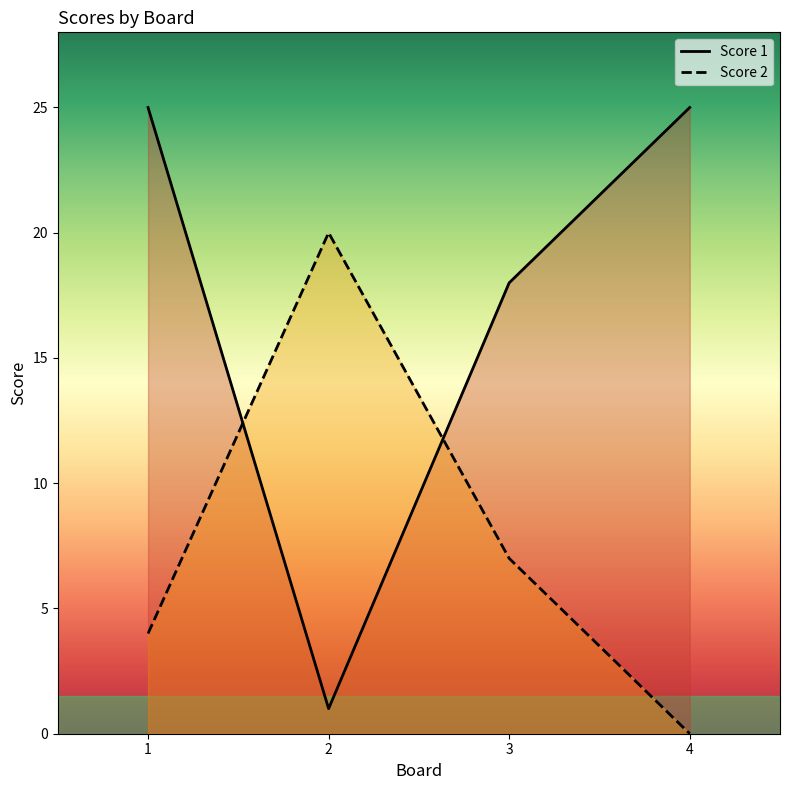

How many lines are shown in the chart?

2